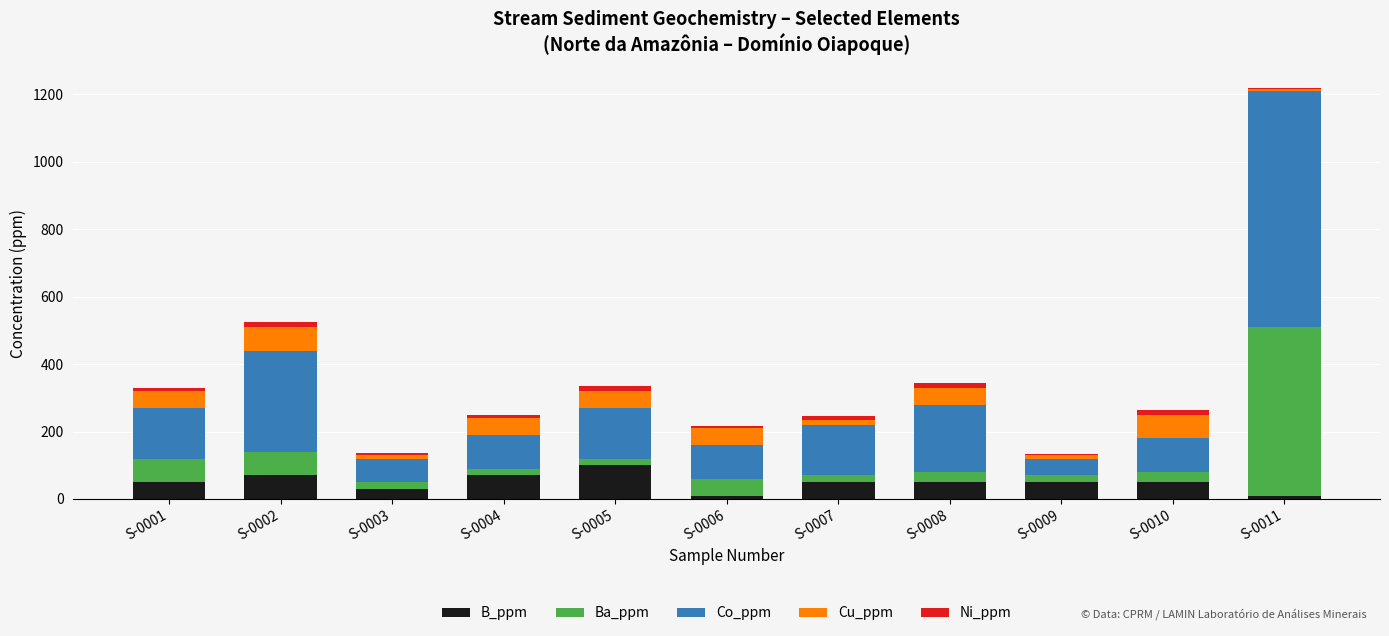

What are all the series names shown in the legend?

B_ppm, Ba_ppm, Co_ppm, Cu_ppm, Ni_ppm